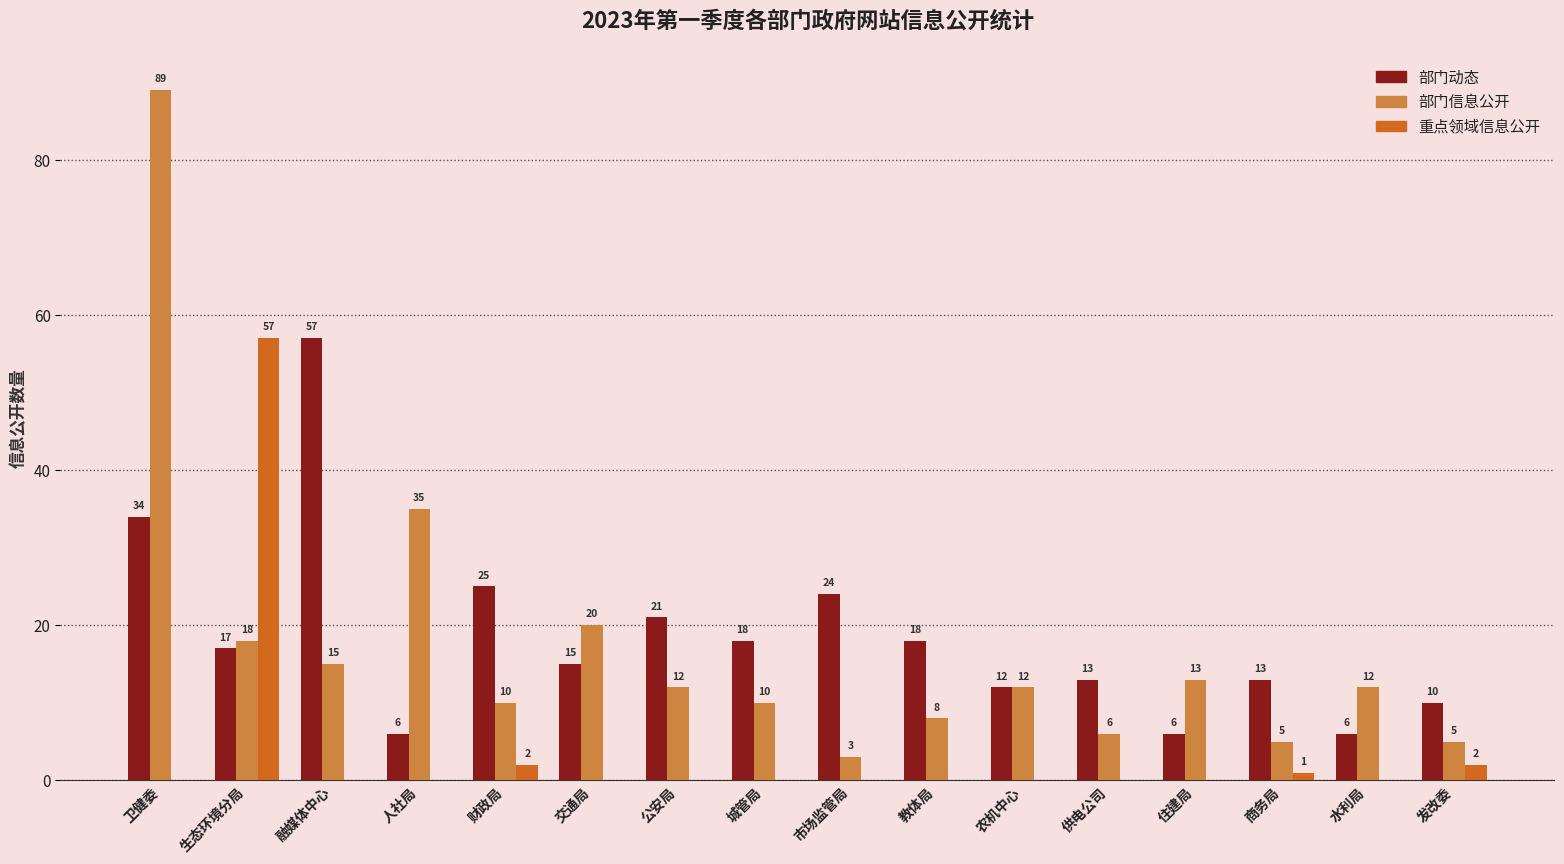

True or false: 部门信息公开 has a value of 35 at 人社局.

True